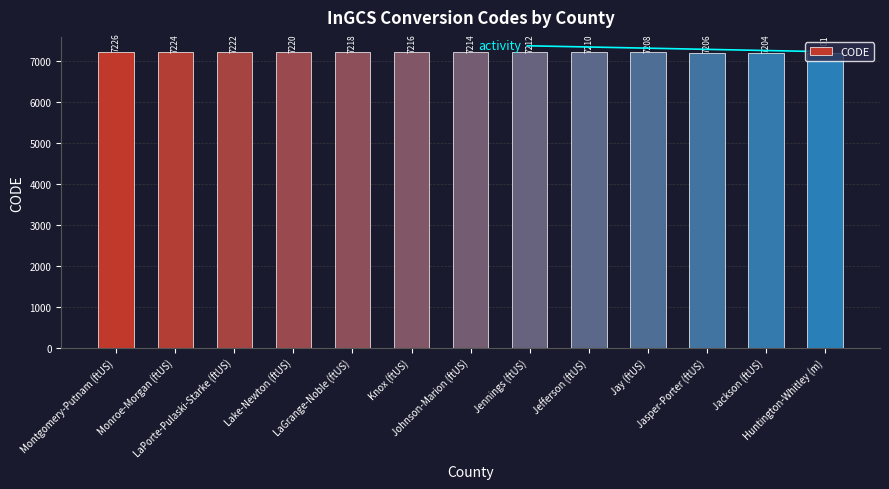

What is the smallest value displayed?

7201